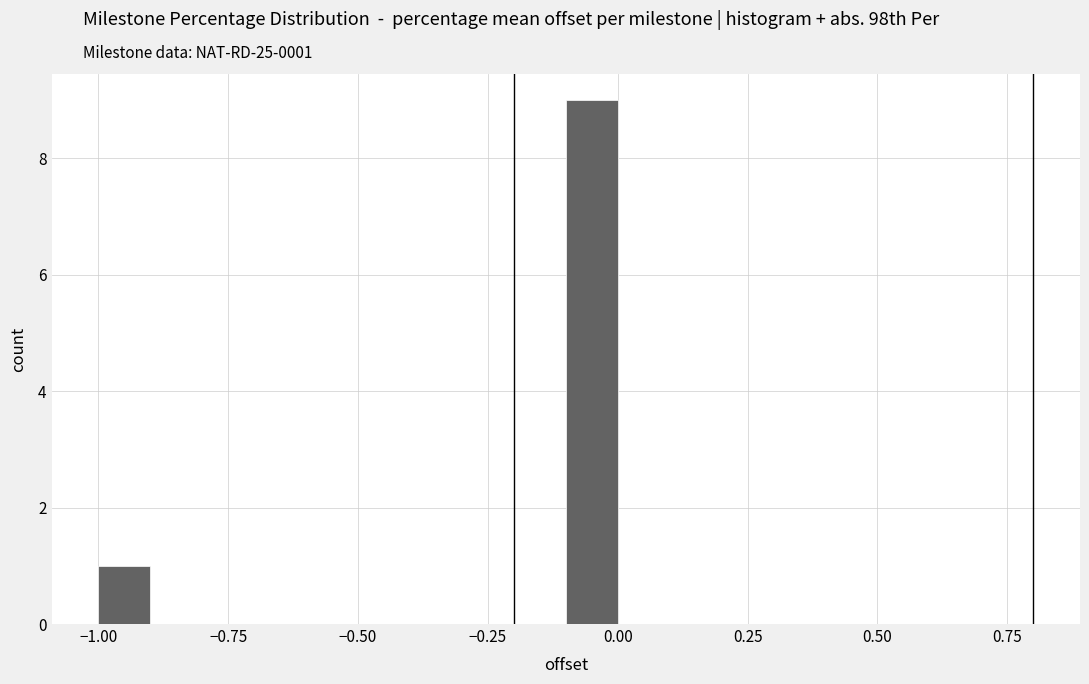

Read against the x-axis, roughly where is the centre of the tallest bar?

-0.05